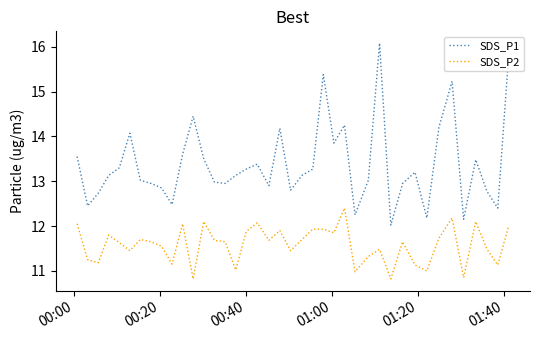

Rank the series by their average value, from highest to lowest.

SDS_P1, SDS_P2